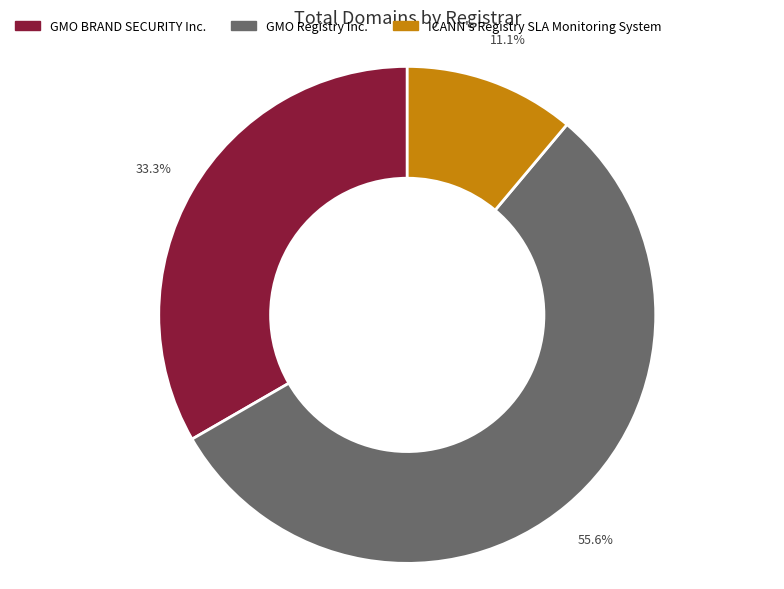

How many segments does this pie chart have?

3